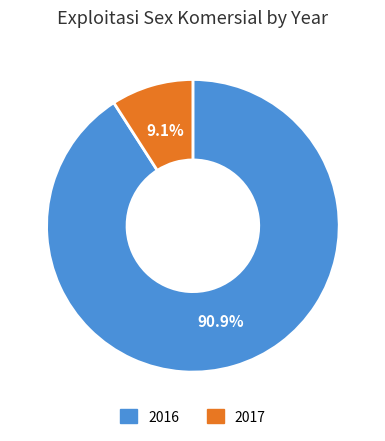

What portion of the pie excludes 2017?

90.9%